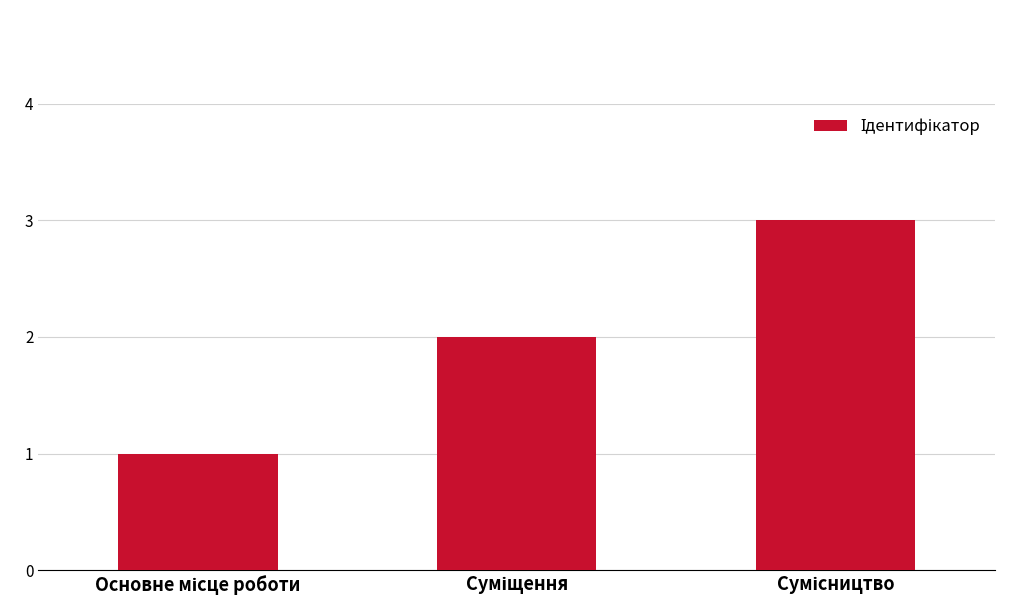

What is the sum of all values?

6